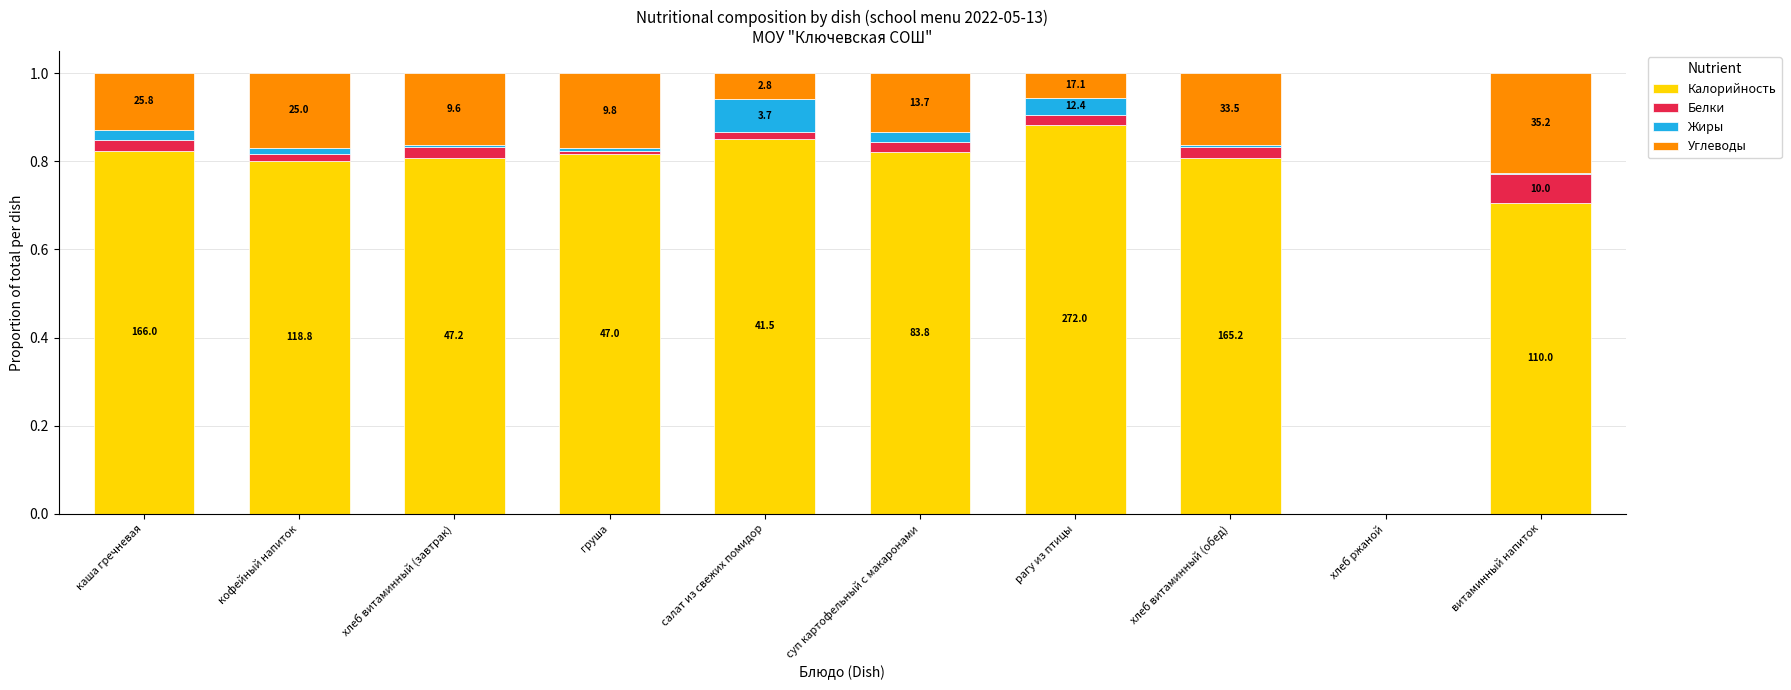

Which series has the widest spread of values?

Калорийность